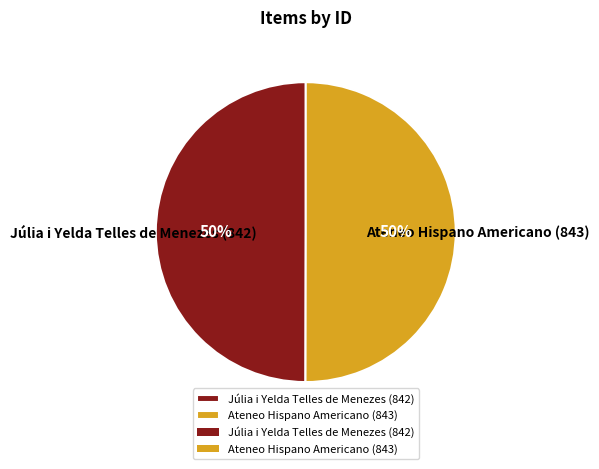

Is the sum of Júlia i Yelda Telles de Menezes (842) and Ateneo Hispano Americano (843) greater than half?

Yes